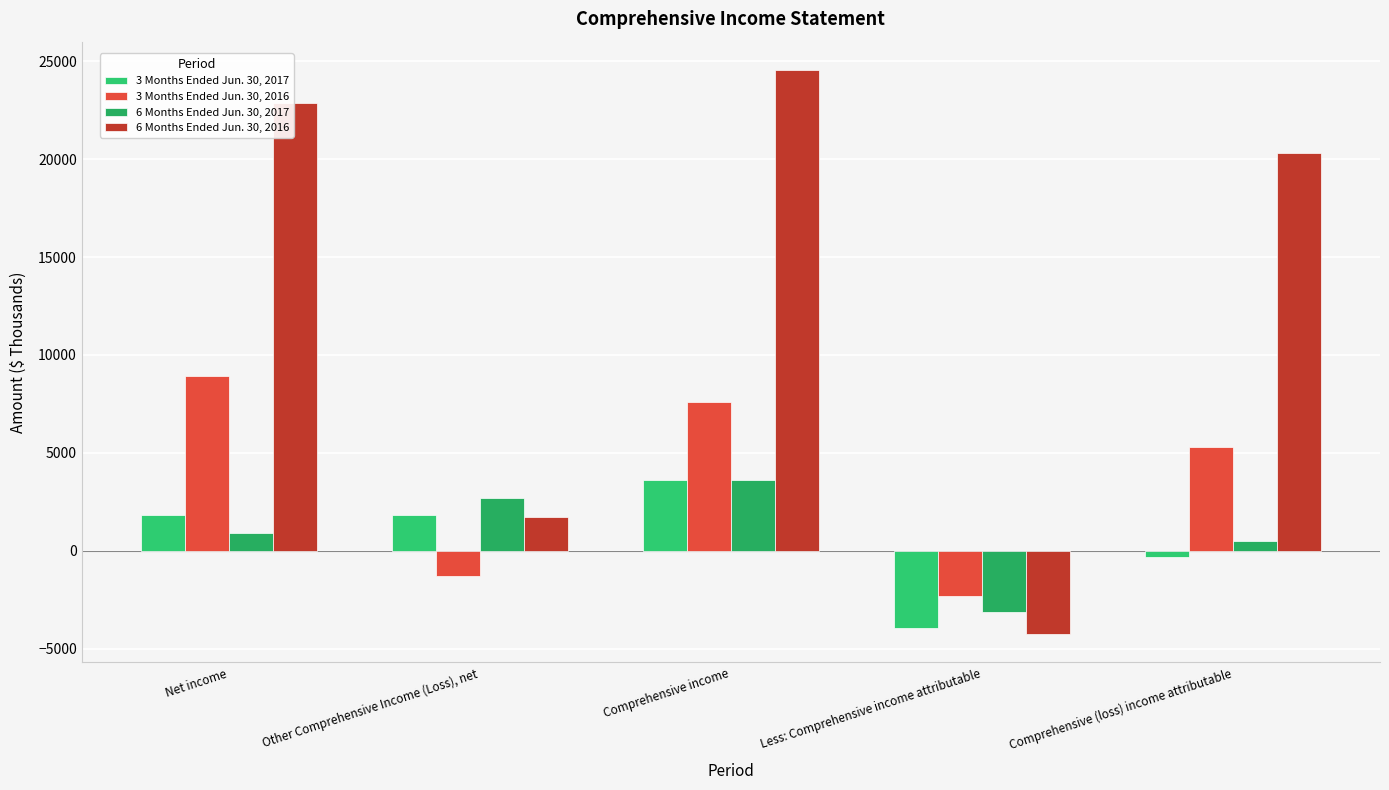

The value of 3 Months Ended Jun. 30, 2016 at Less: Comprehensive income attributable is -2318. True or false?

True